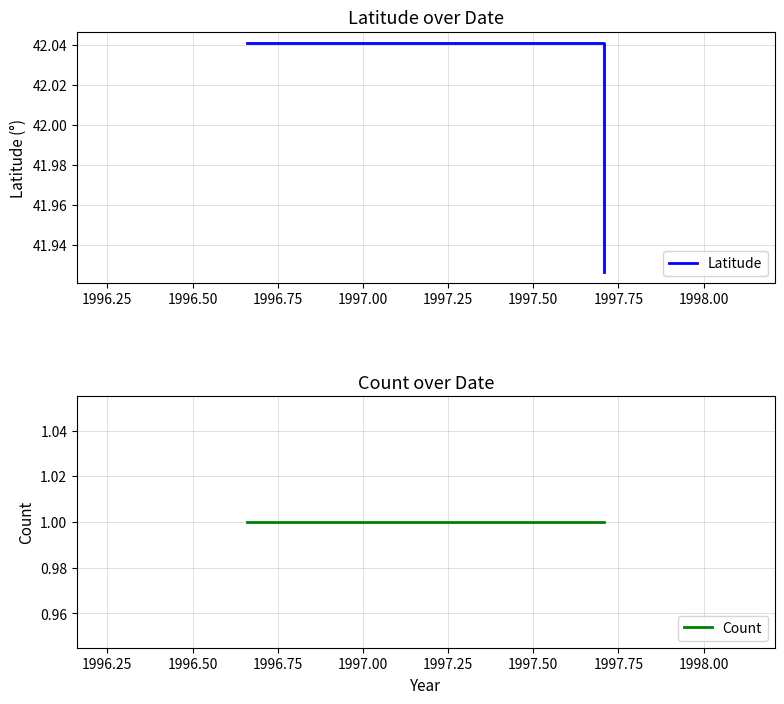

What is the greatest value displayed?

42.0